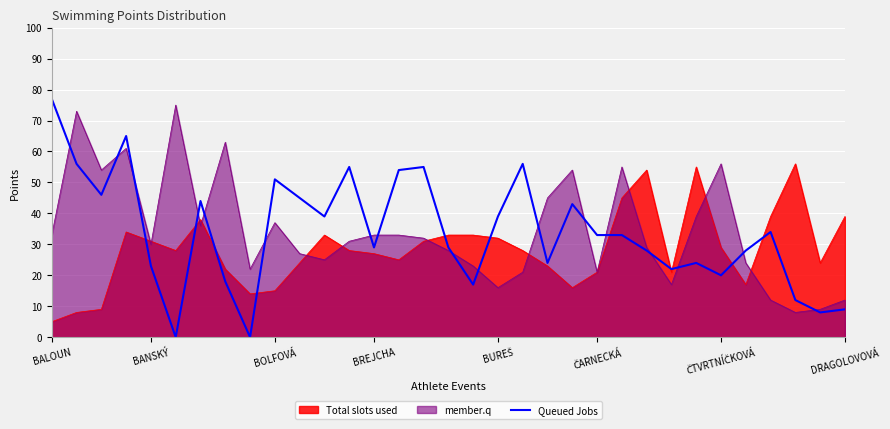

What position from the left is 25?

26